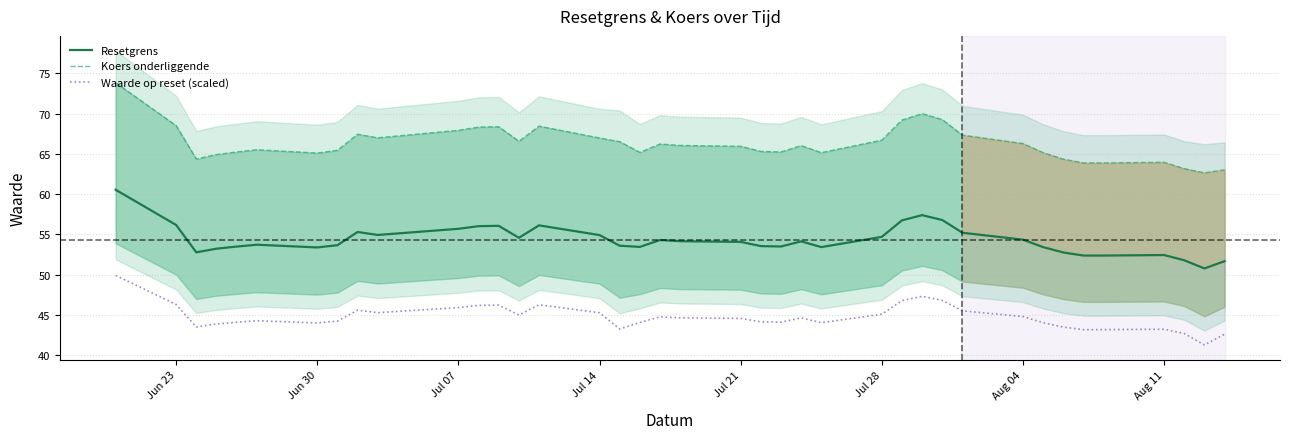

What is the approximate value of Resetgrens at Jul 21?

54.1